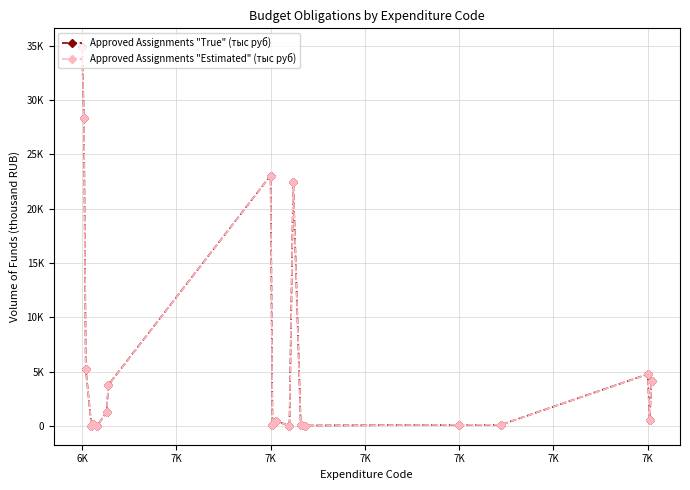

What are all the series names shown in the legend?

Approved Assignments "True" (тыс руб), Approved Assignments "Estimated" (тыс руб)